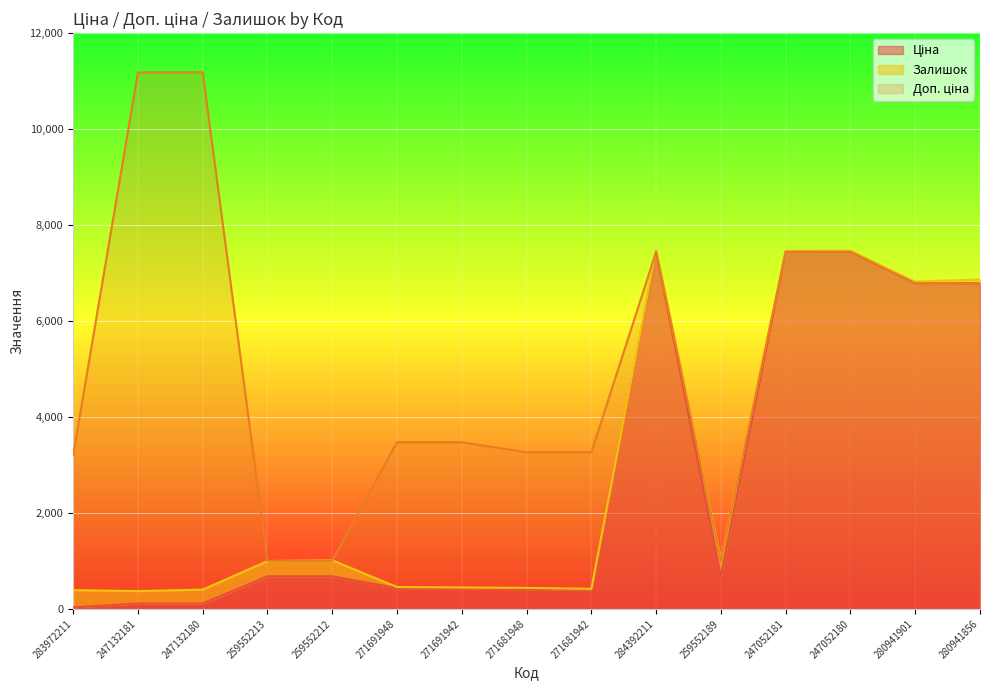

How many interior local valleys does the Доп. ціна series have?

1